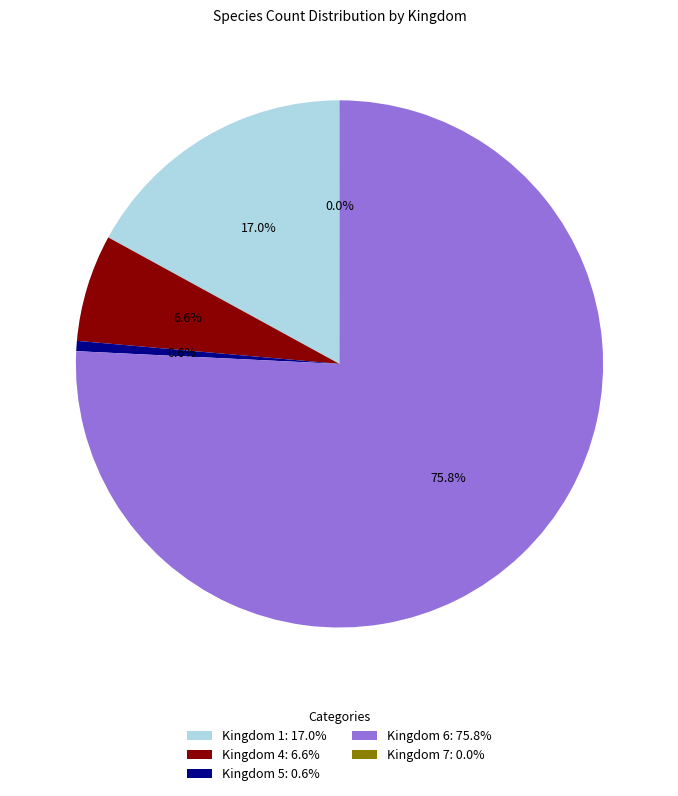

Do Kingdom 1: 17.0% and Kingdom 4: 6.6% together represent more than half of the pie?

No